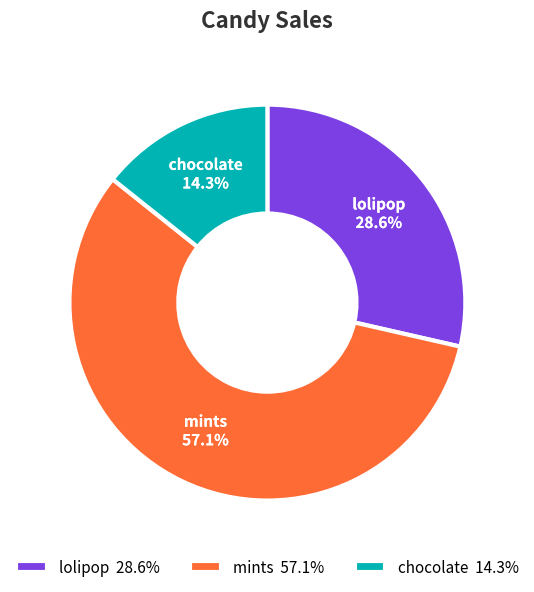

What percentage do lolipop and mints together represent?

85.7%